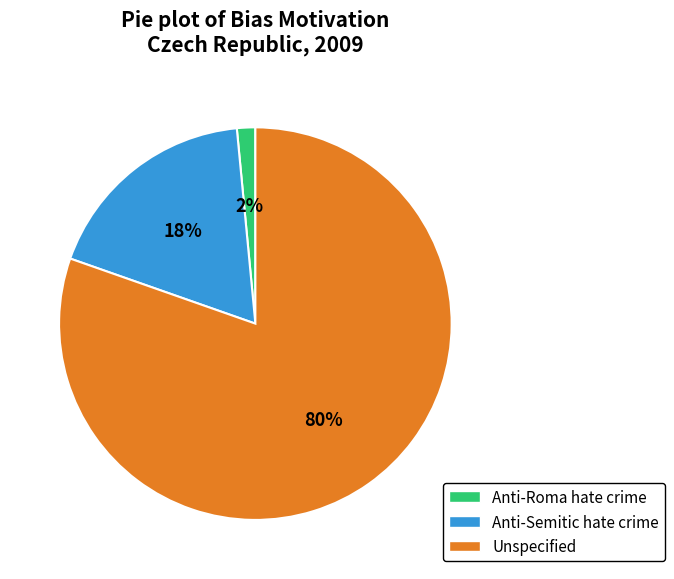

Is the sum of Unspecified and Anti-Semitic hate crime greater than half?

Yes